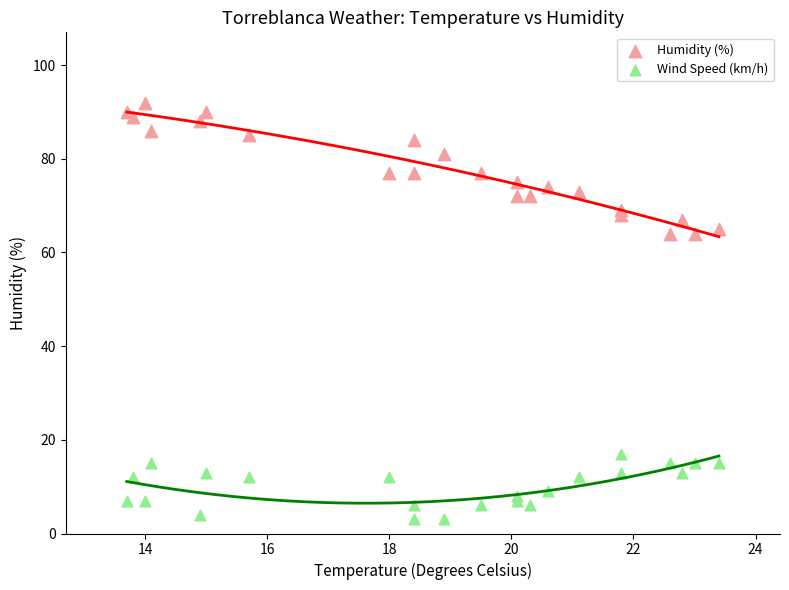

What are all the series names shown in the legend?

Humidity (%), Wind Speed (km/h)